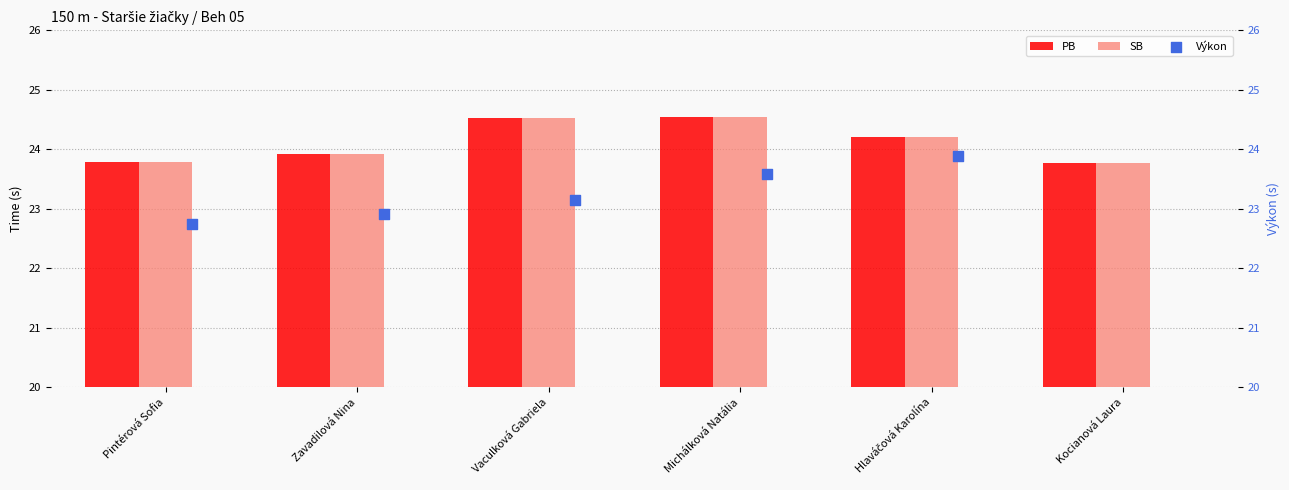

Which series contains the highest Y value?

PB